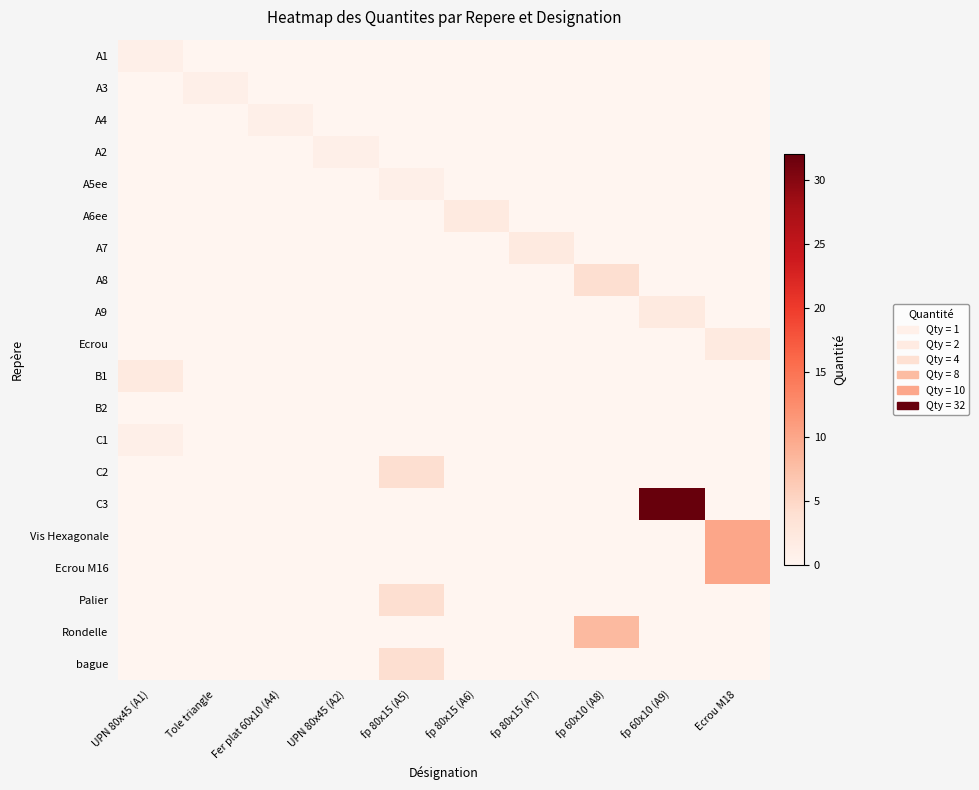

Which series has the largest range (max minus min)?

C3